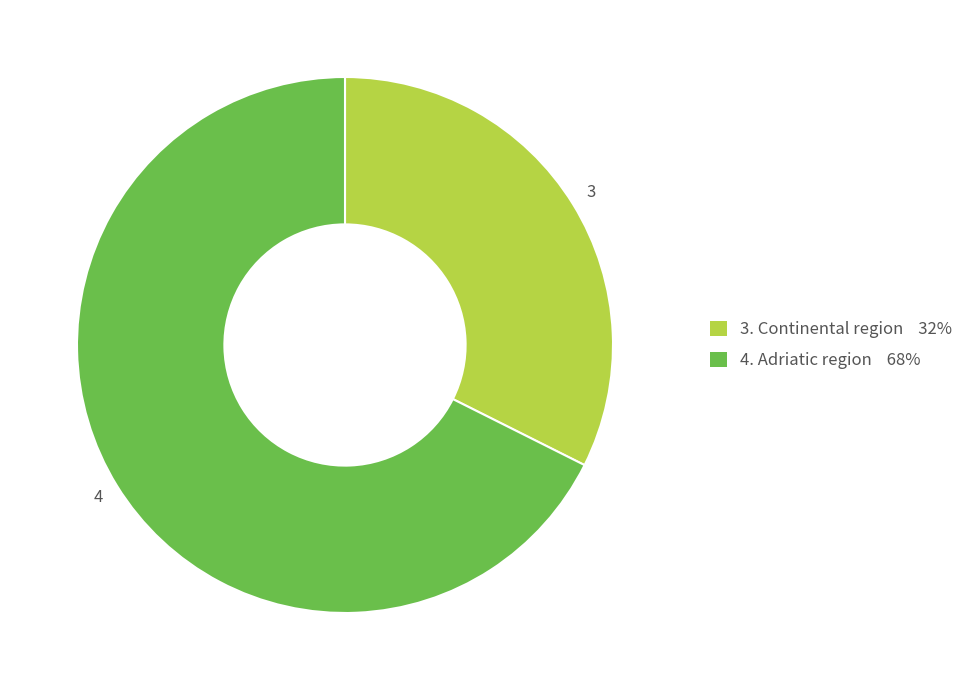

Is there any slice that represents more than half of the pie?

Yes